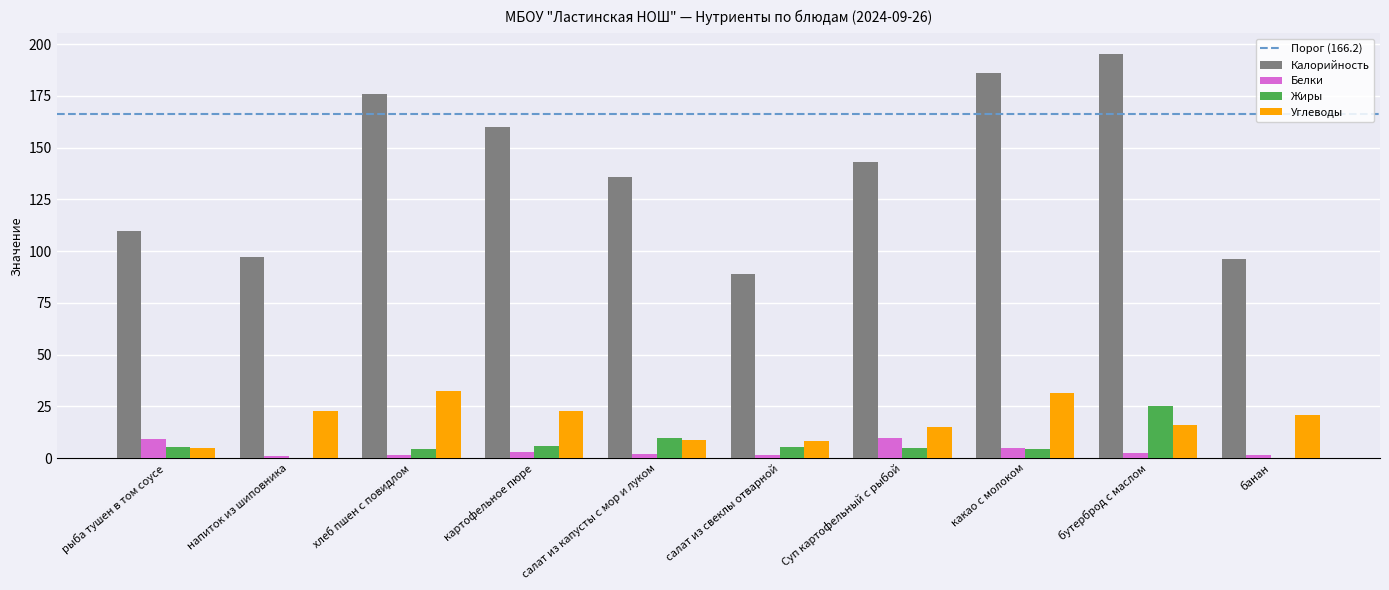

True or false: Белки has a value of 9.8 at Суп картофельный с рыбой.

True